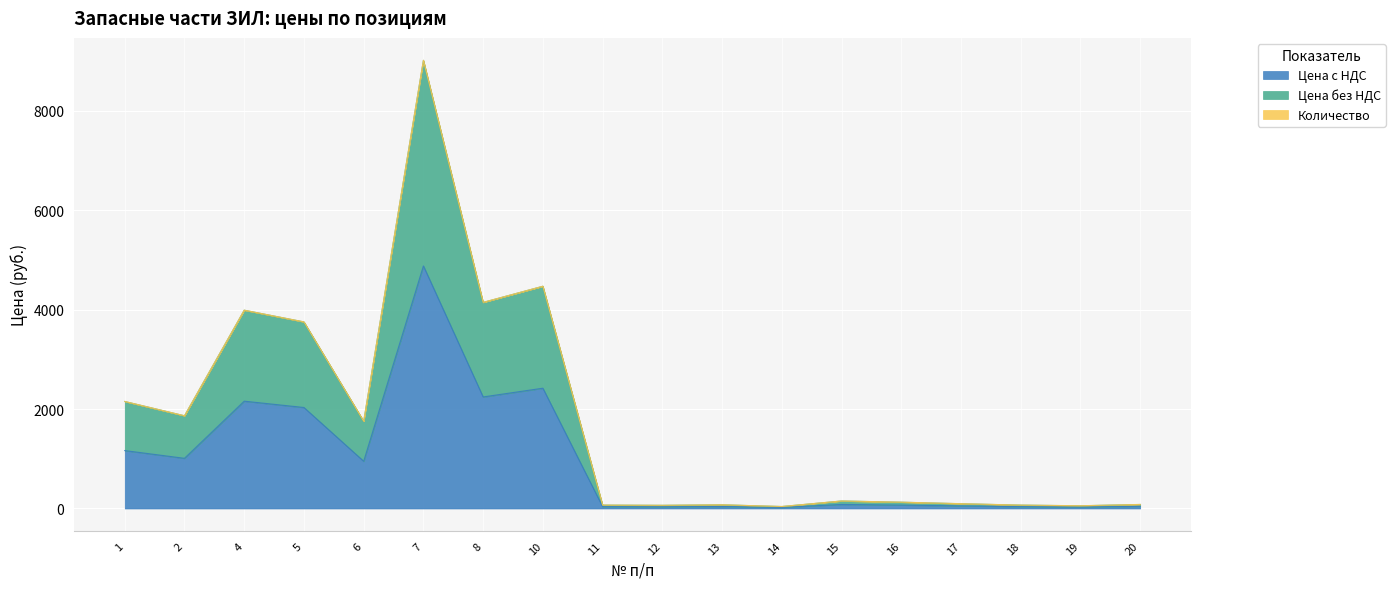

At which category is the sum across all series the highest?

7